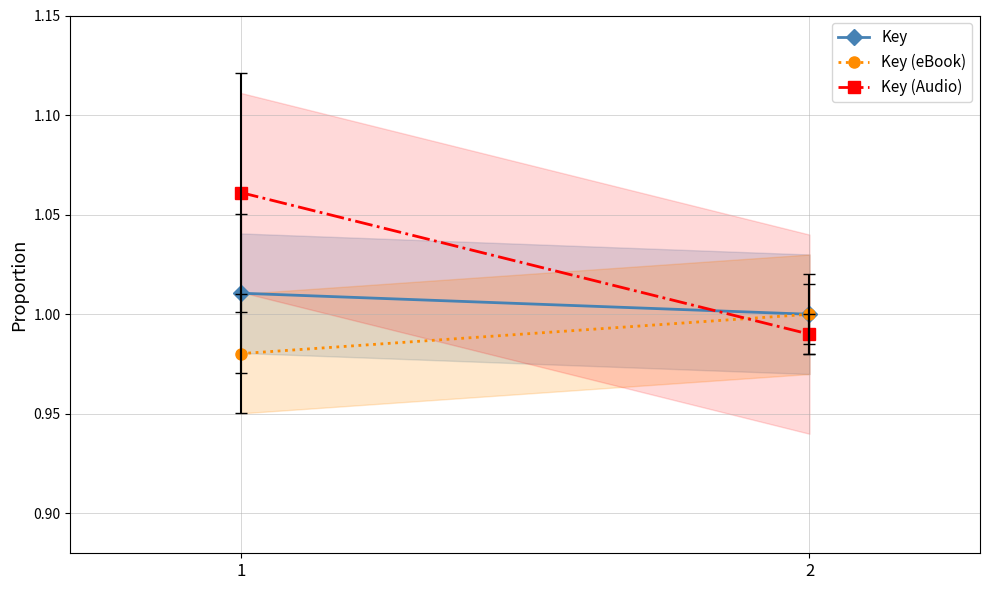

List the series in order of their overall mean, highest first.

Key (Audio), Key, Key (eBook)